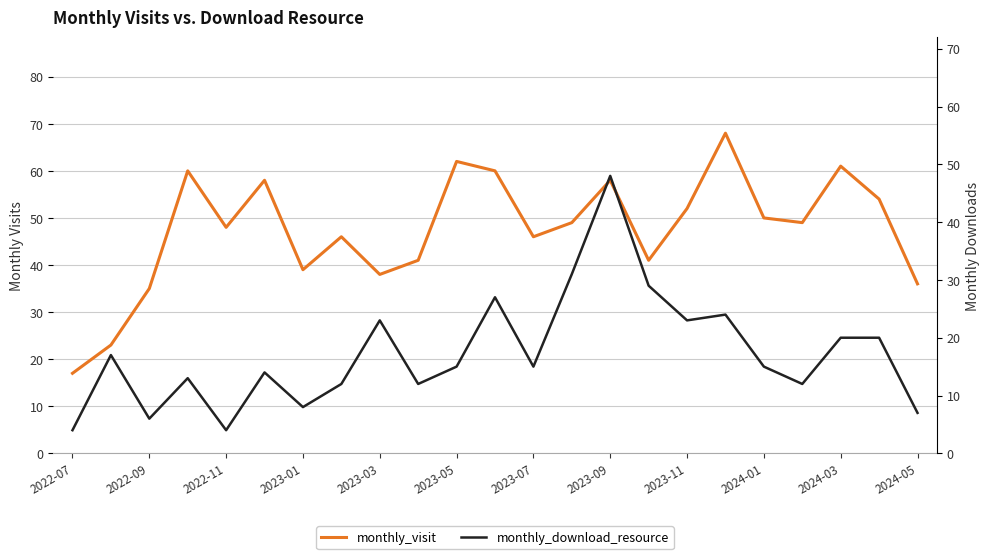

What is the total value across all series at 2023-11?

75